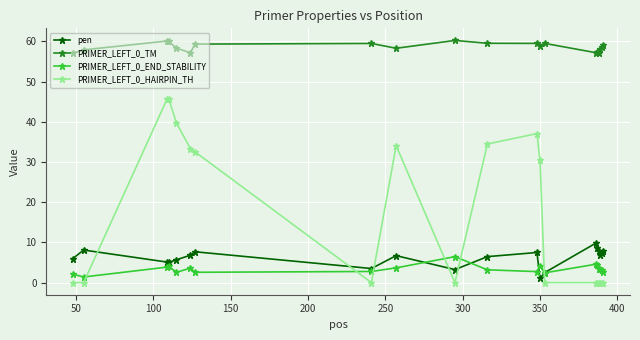

List the series in order of their peak value, highest first.

PRIMER_LEFT_0_TM, PRIMER_LEFT_0_HAIRPIN_TH, pen, PRIMER_LEFT_0_END_STABILITY